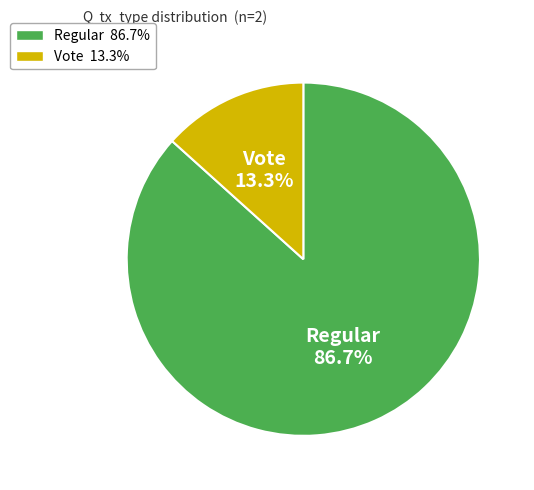

Rank the categories by value from lowest to highest.

Vote, Regular